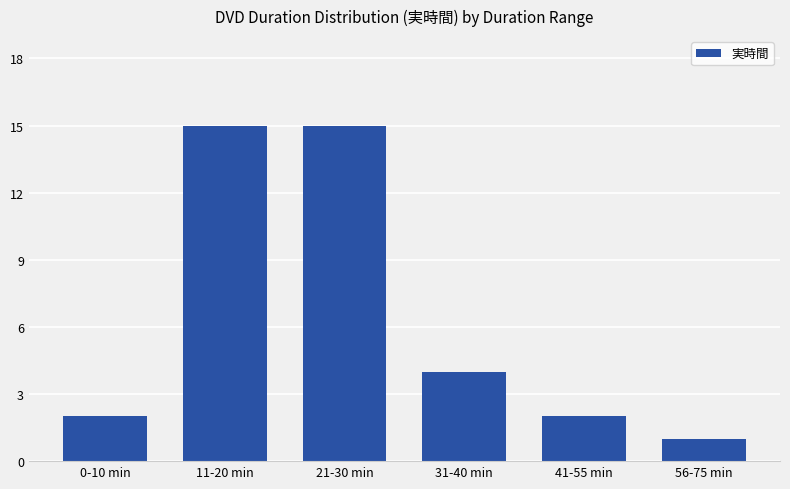

Is it true that the value at 56-75 min is 1?

True